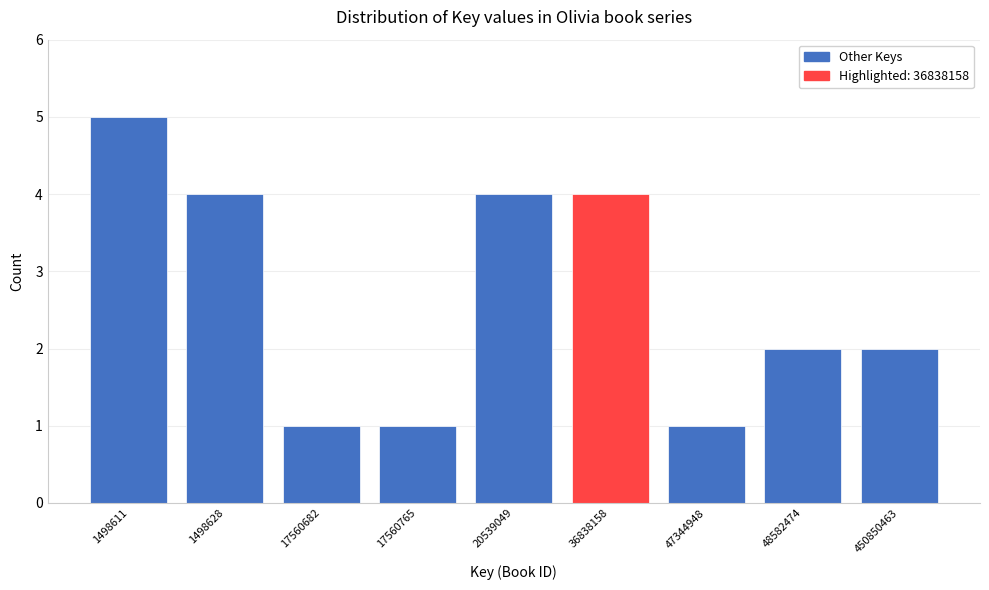

Reading left to right, extract all data points from this chart.

5	4	1	1	4	4	1	2	2